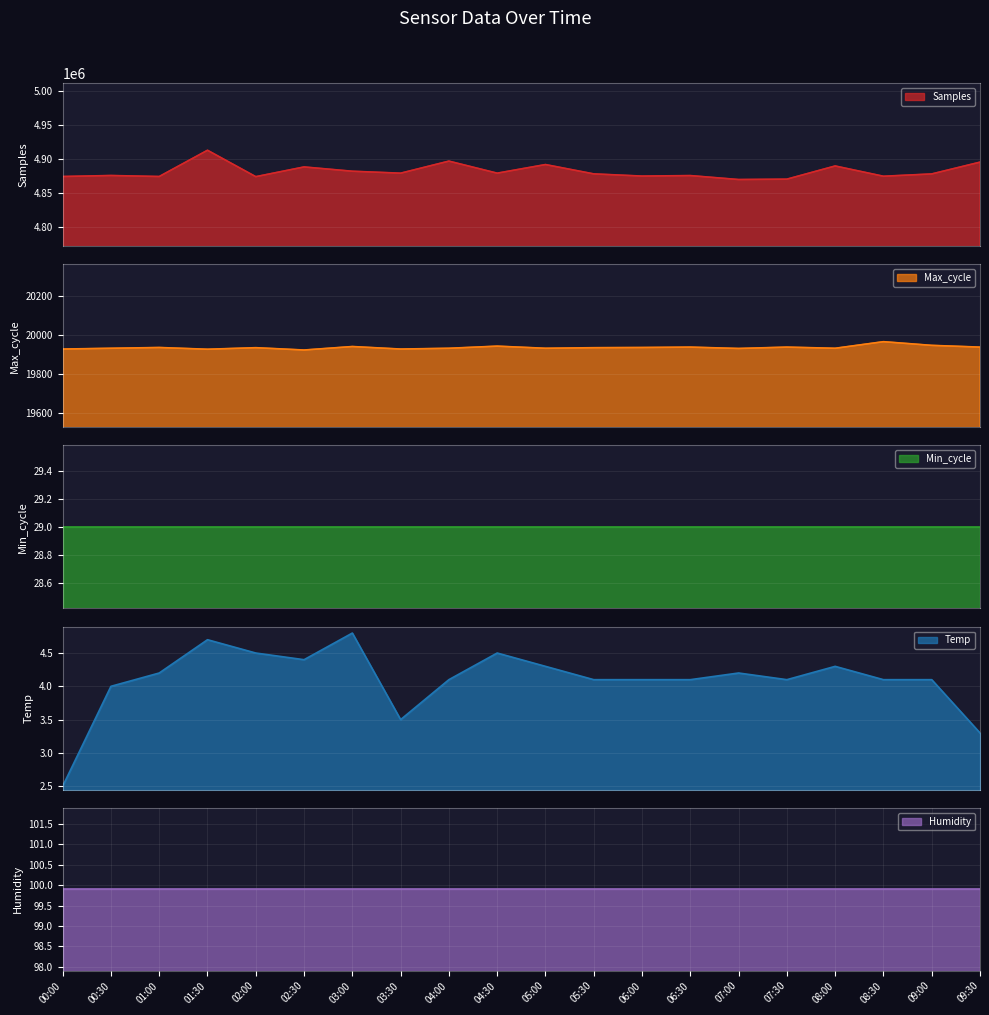

How many categories are shown in the chart?

20